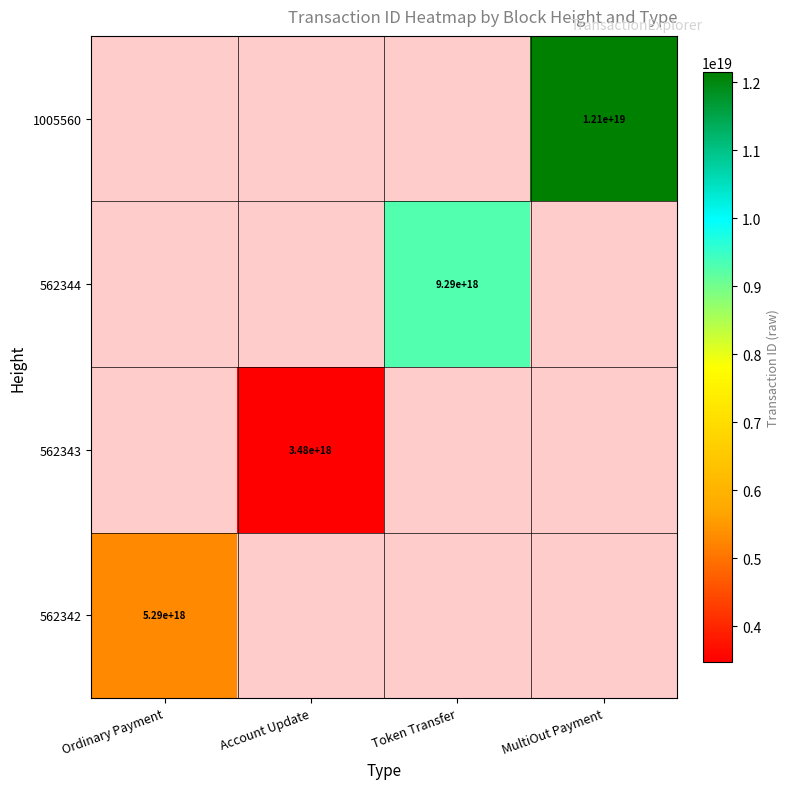

The value of 1005560 at MultiOut Payment is 12100000000000000000. True or false?

True